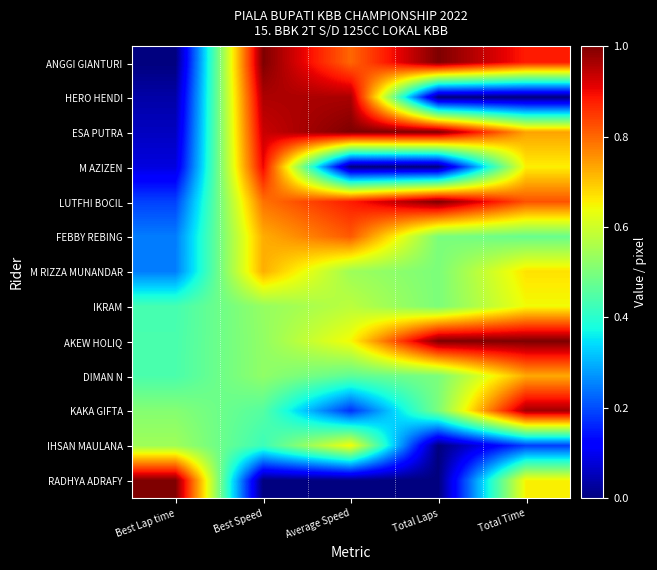

At Average Speed, list the series in order from largest to smallest.

ESA PUTRA, HERO HENDI, LUTFHI BOCIL, FEBBY REBING, ANGGI GIANTURI, AKEW HOLIQ, IHSAN MAULANA, IKRAM, M RIZZA MUNANDAR, DIMAN N, KAKA GIFTA, RADHYA ADRAFY, M AZIZEN